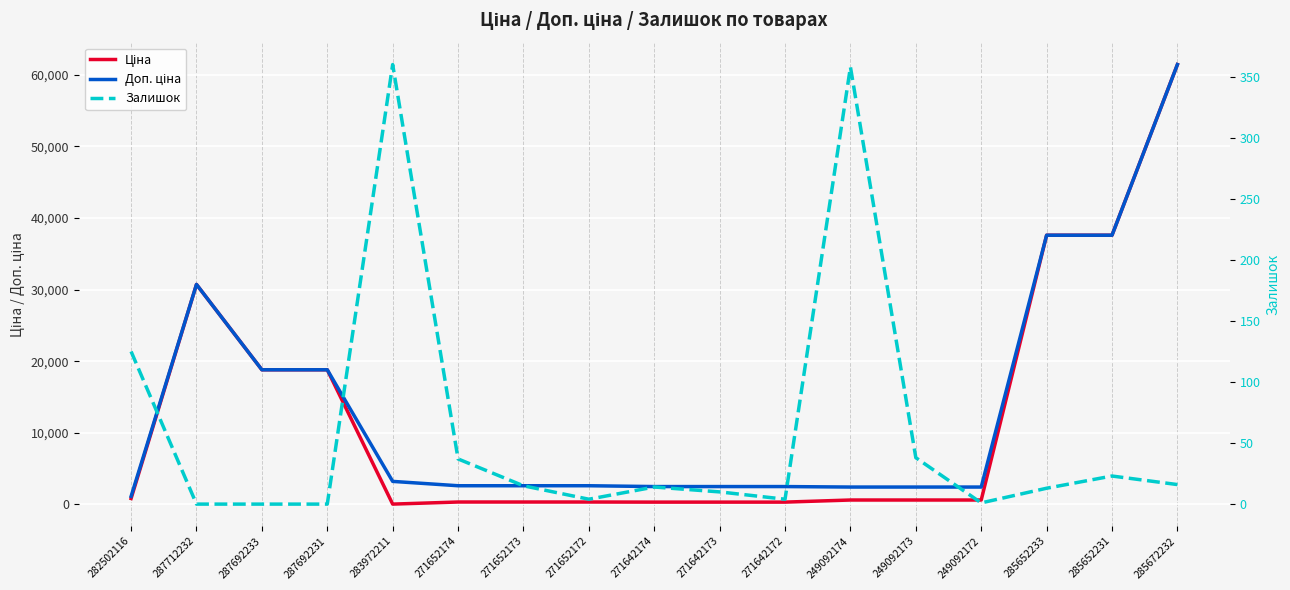

At which category is the sum across all series the highest?

285672232